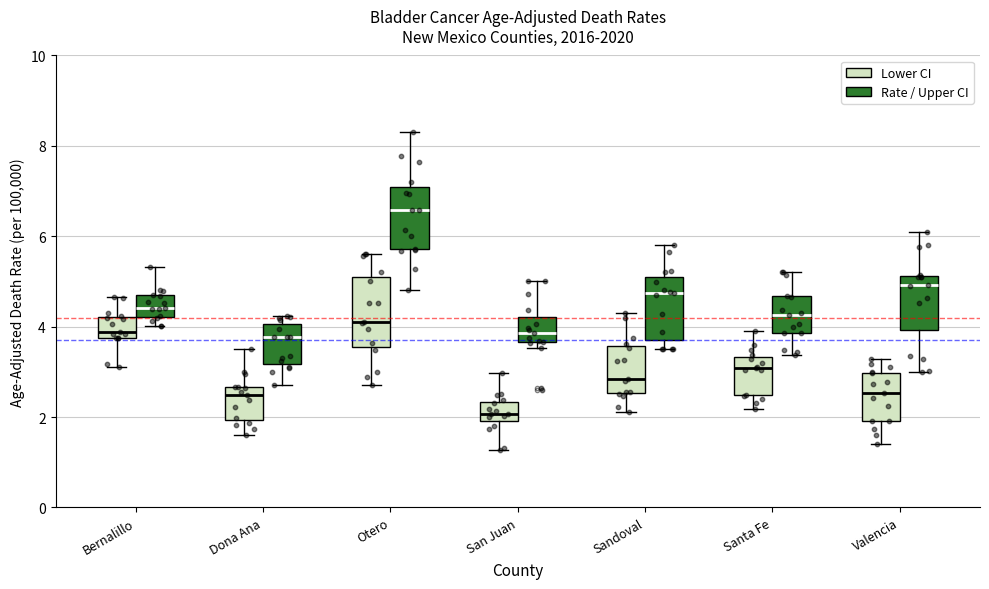

Reading left to right, transcribe this box plot: for each box, give where its median line is, the range the box spans, and where its two whiskers end, as read against the y-axis. The values are not printed on the chart, so give them approximately, as read against the axis.

Bernalillo (Lower CI): median 3.8 (just above the box's lower edge), box 3.8 to 4.2, whiskers 3.2 to 4.6
Bernalillo (Rate / Upper CI): median 4.4, box 4.2 to 4.6, whiskers 4.0 to 5.4
Dona Ana (Lower CI): median 2.4, box 2.0 to 2.6, whiskers 1.6 to 3.6
Dona Ana (Rate / Upper CI): median 3.8, box 3.2 to 4.0, whiskers 2.8 to 4.2
Otero (Lower CI): median 4.2, box 3.6 to 5.2, whiskers 2.8 to 5.6
Otero (Rate / Upper CI): median 6.6, box 5.8 to 7.0, whiskers 4.8 to 8.4
San Juan (Lower CI): median 2.0 (inside the box), box 2.0 to 2.4, whiskers 1.2 to 3.0
San Juan (Rate / Upper CI): median 3.8, box 3.6 to 4.2, whiskers 3.6 (just below the box's lower edge) to 5.0
Sandoval (Lower CI): median 2.8, box 2.6 to 3.6, whiskers 2.2 to 4.4
Sandoval (Rate / Upper CI): median 4.8, box 3.6 to 5.2, whiskers 3.6 (just below the box's lower edge) to 5.8
Santa Fe (Lower CI): median 3.0, box 2.4 to 3.4, whiskers 2.2 to 4.0
Santa Fe (Rate / Upper CI): median 4.2, box 3.8 to 4.6, whiskers 3.4 to 5.2
Valencia (Lower CI): median 2.6, box 2.0 to 3.0, whiskers 1.4 to 3.2
Valencia (Rate / Upper CI): median 5.0, box 4.0 to 5.2, whiskers 3.0 to 6.2